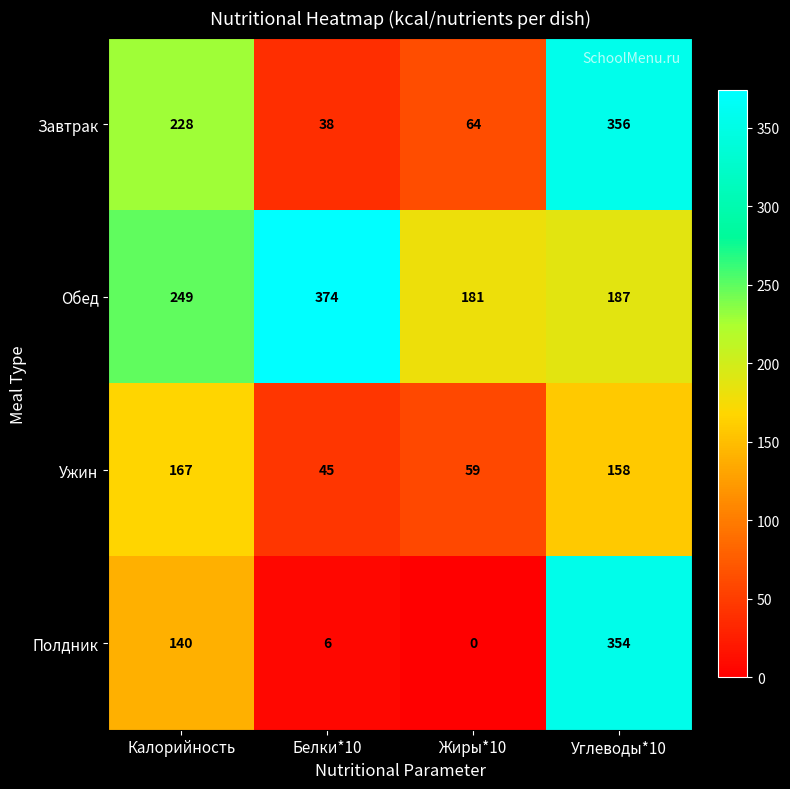

The value of Завтрак at Жиры*10 is 64. True or false?

True